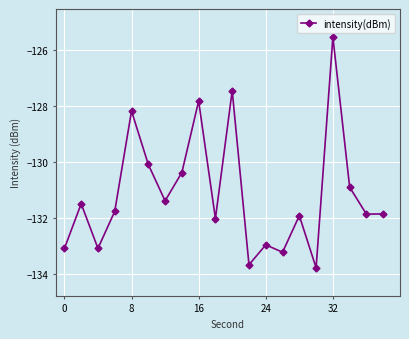

How many interior local peaks (higher than both neighbors) does the data have?

7